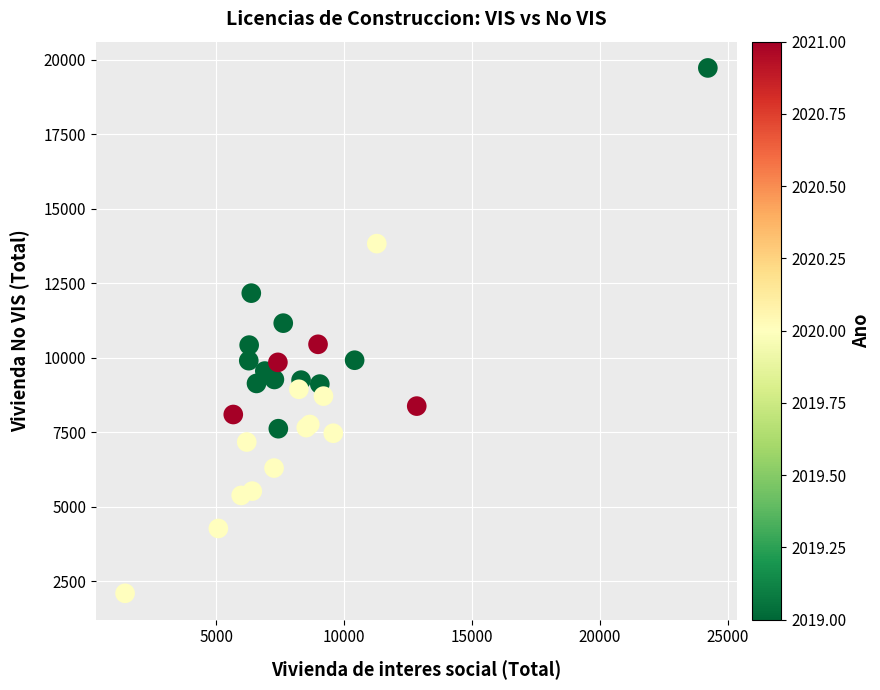

What Y value in the scatter plot is closest to 10907?

11158